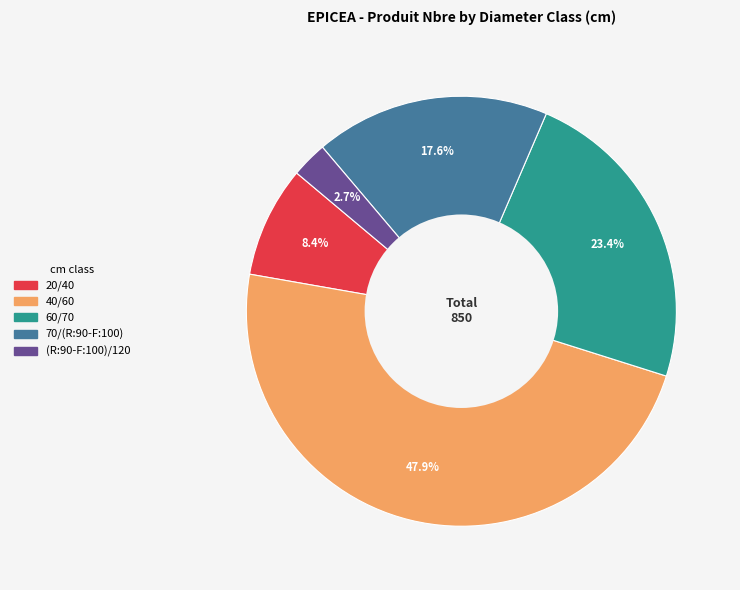

Rank the categories by value from highest to lowest.

40/60, 60/70, 70/(R:90-F:100), 20/40, (R:90-F:100)/120